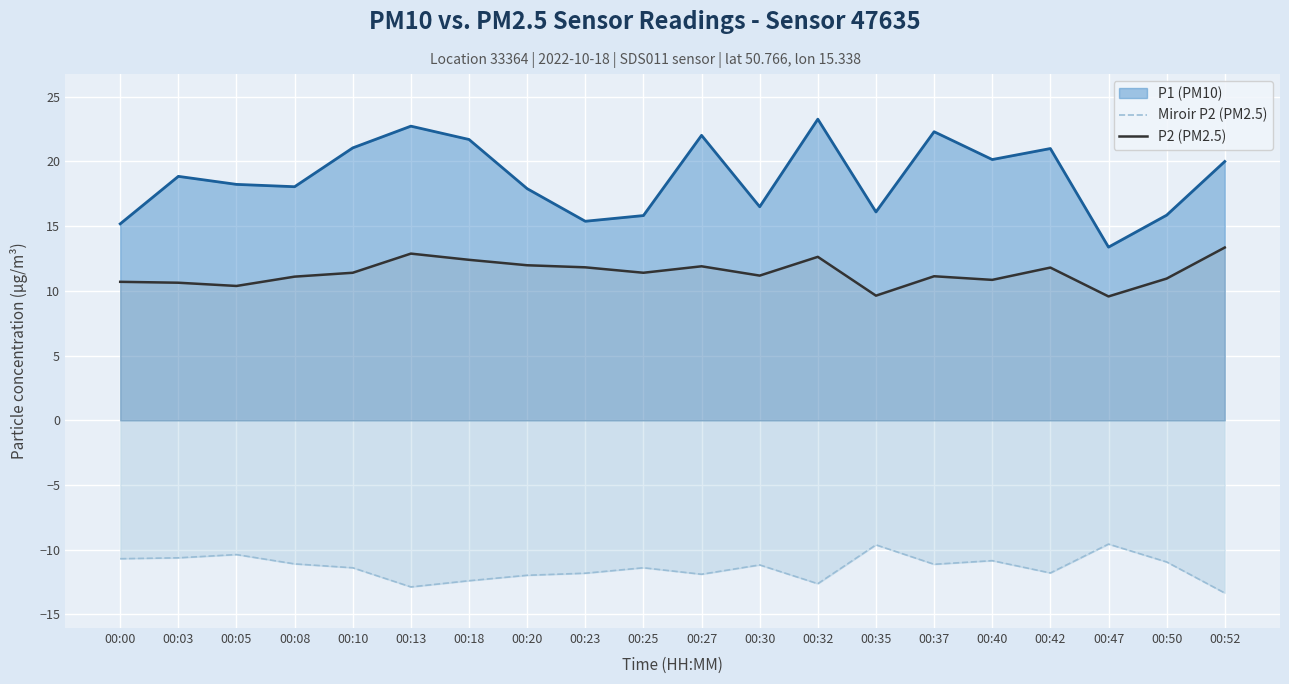

What is the greatest value displayed?

23.3